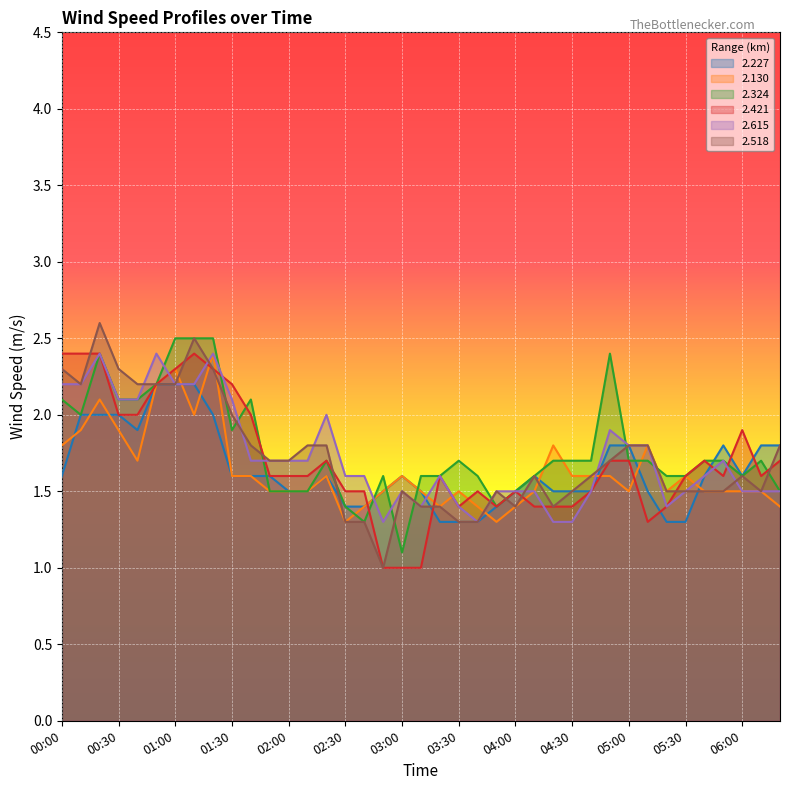

True or false: 2.518 has more than 2 points higher than both neighbors.

True